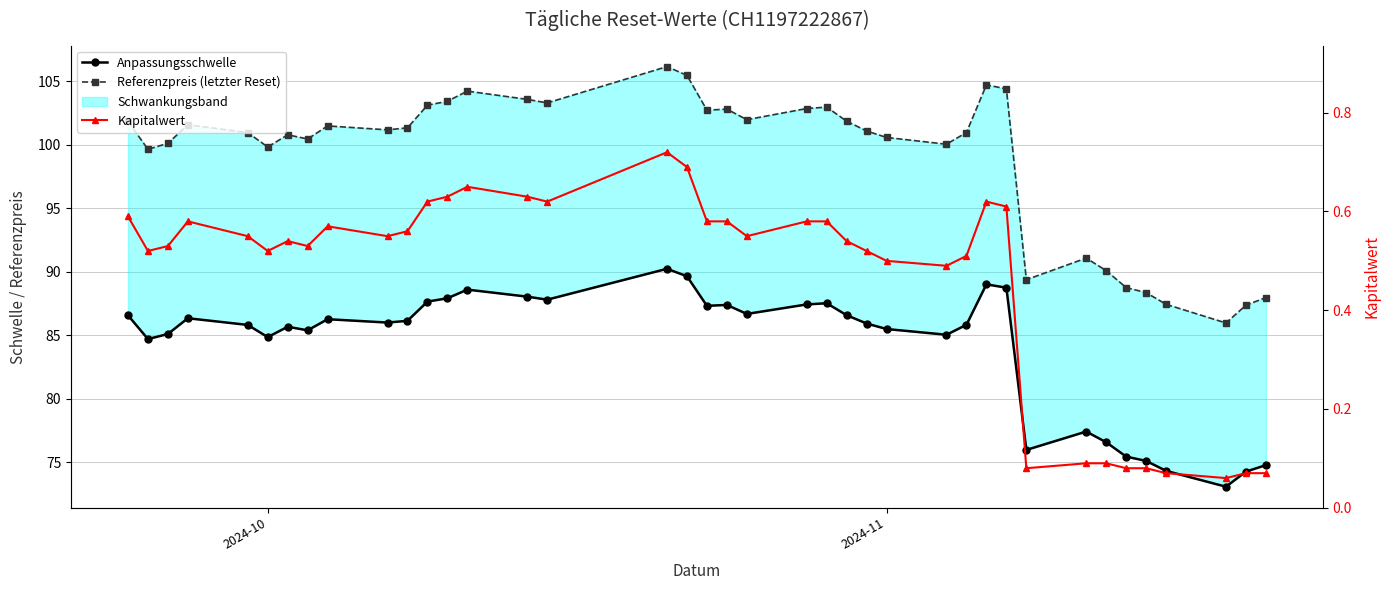

What is the total value across all series at 2024-11?

186.6